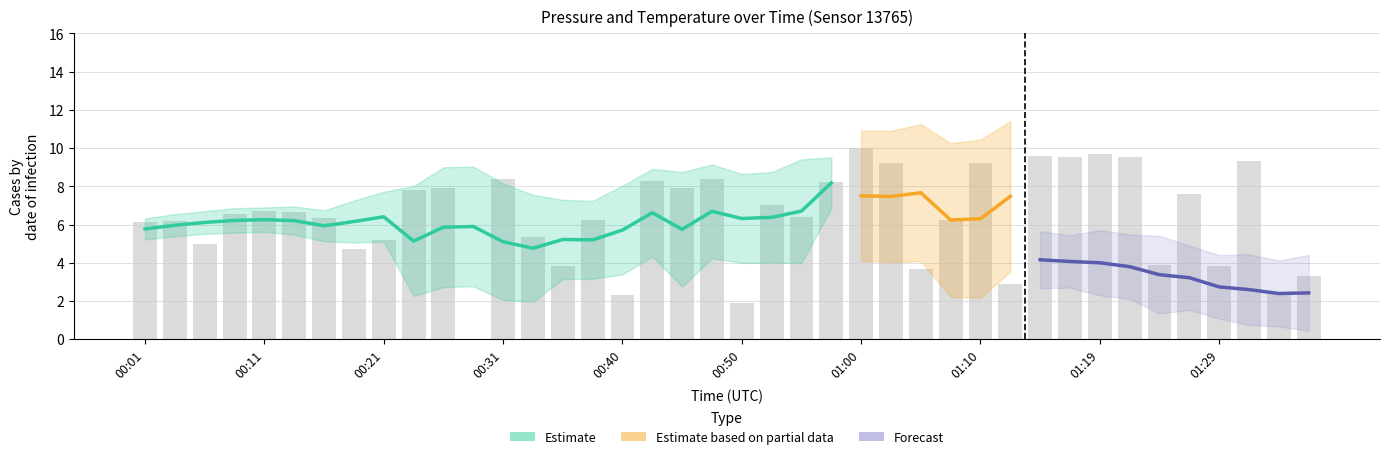

What position from the right is 01:19?

8